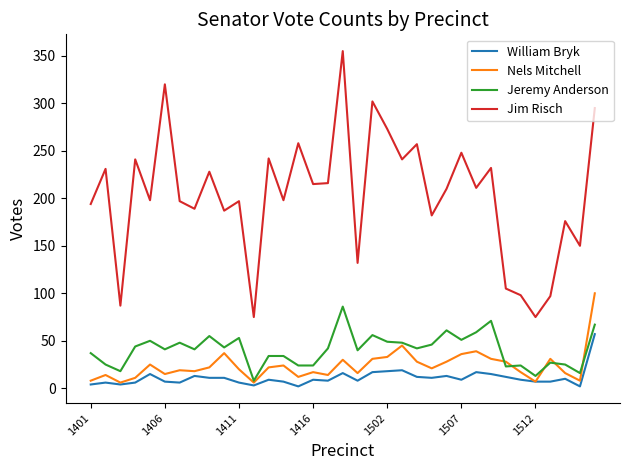

What is the difference between the second highest and minimum values in the William Bryk series?

17